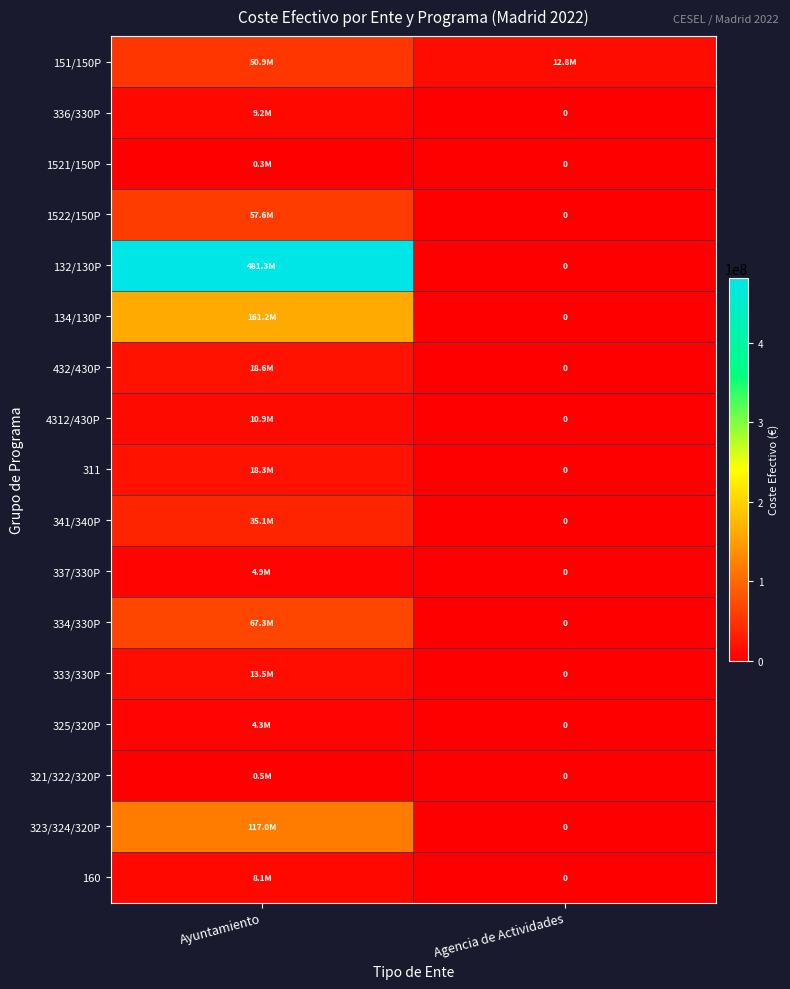

How many values in 160 are above zero?

1